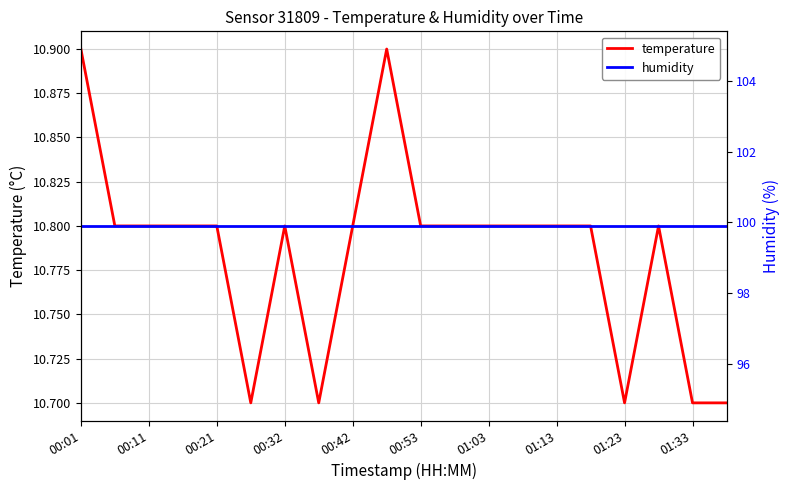

The value of temperature at 00:21 is 16.2. True or false?

False